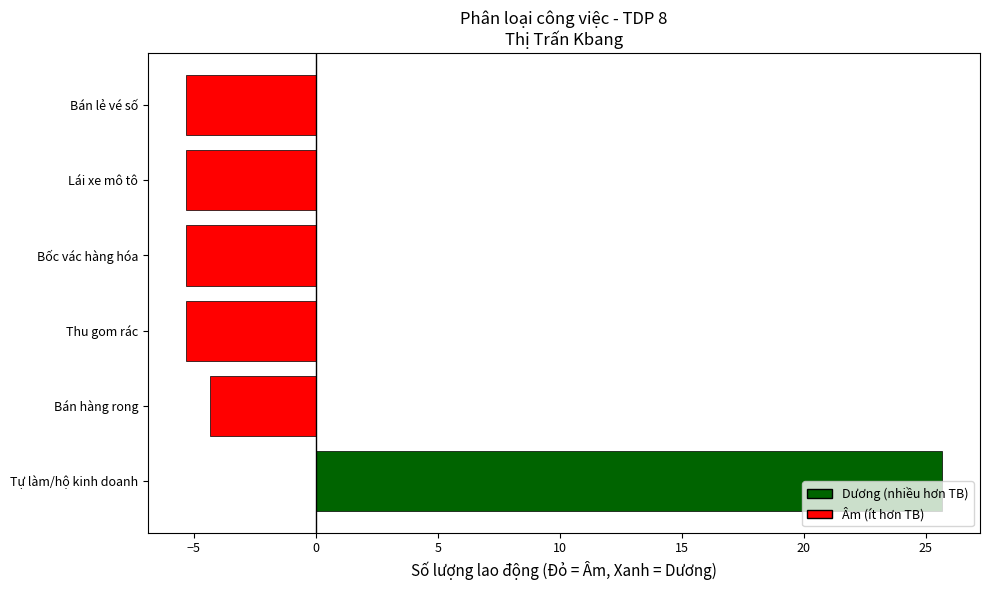

The chart shows a value of -3.4 at Lái xe mô tô. True or false?

False